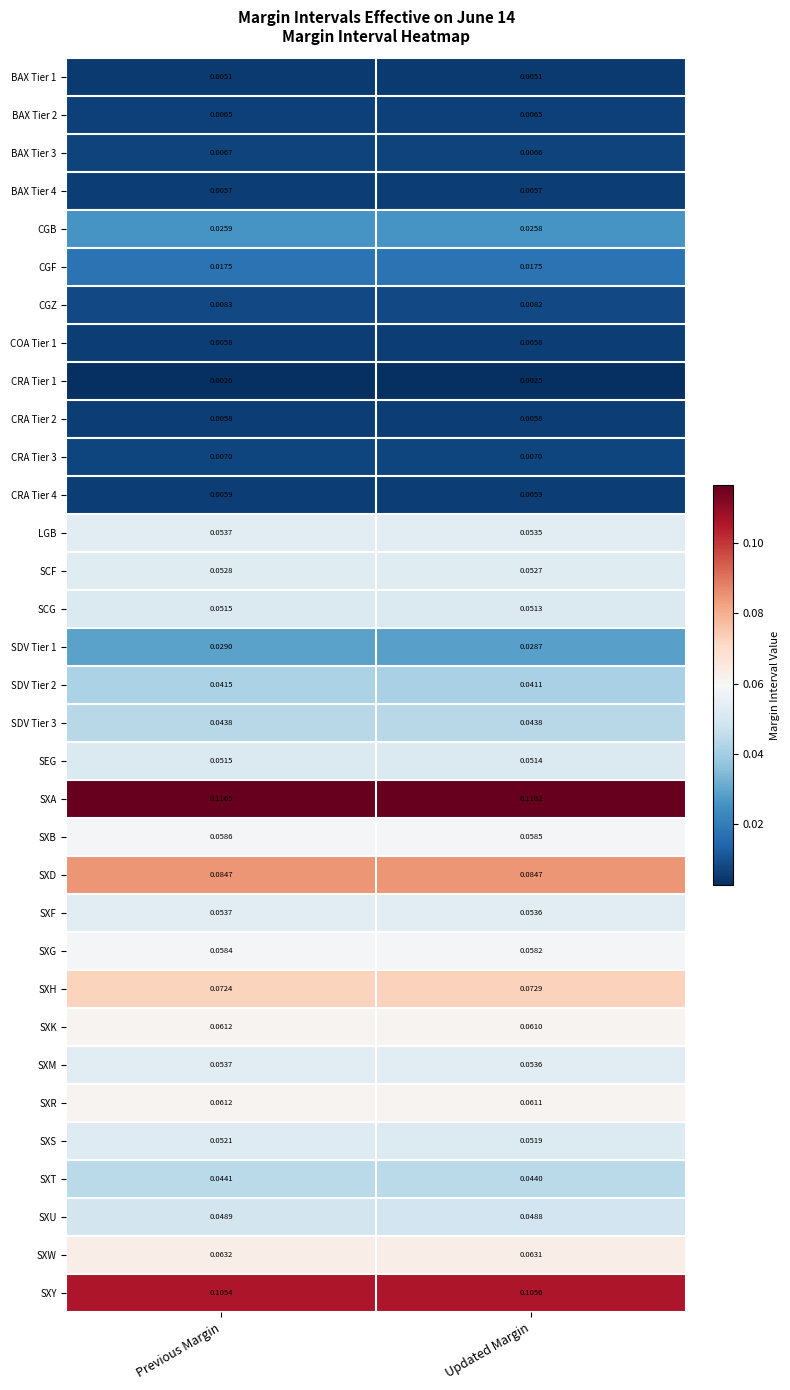

At which label is SCF closest to 0?

Updated Margin